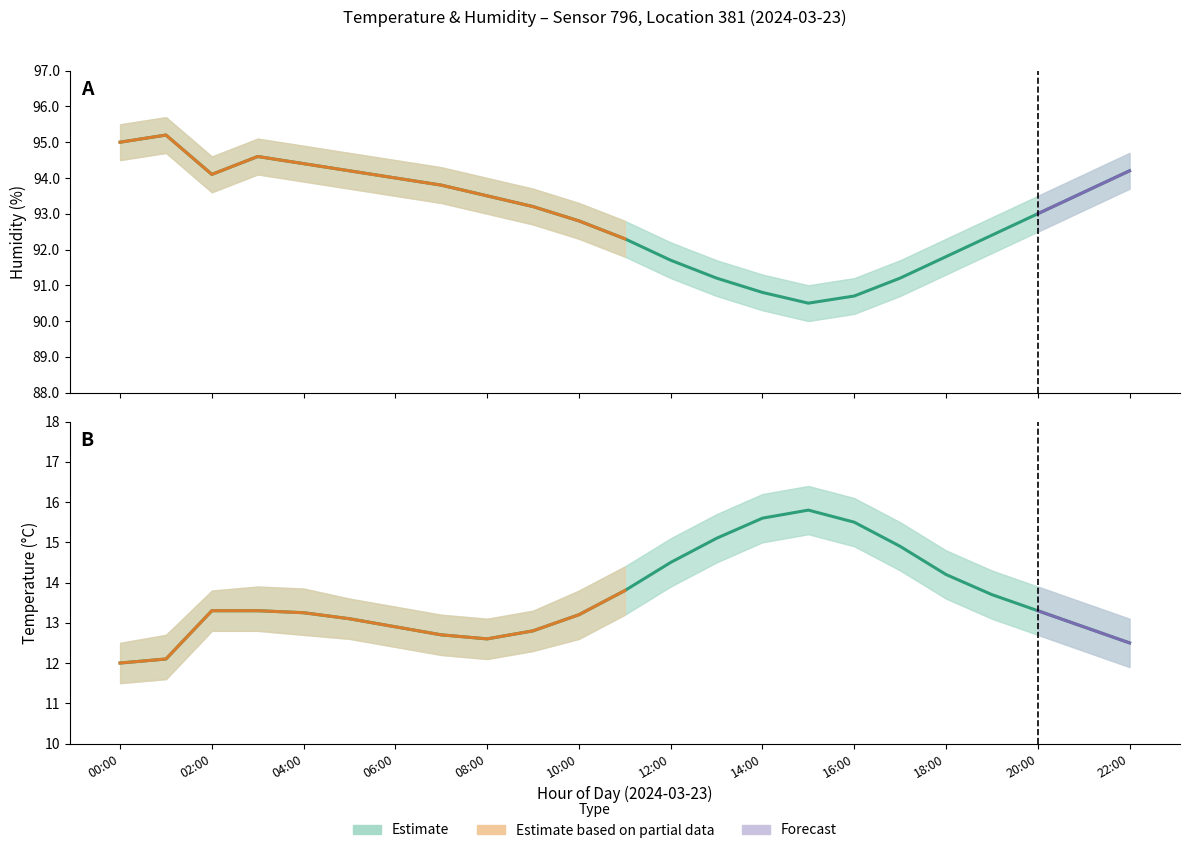

Where does the temperature_upper series first go above 13?

02:00